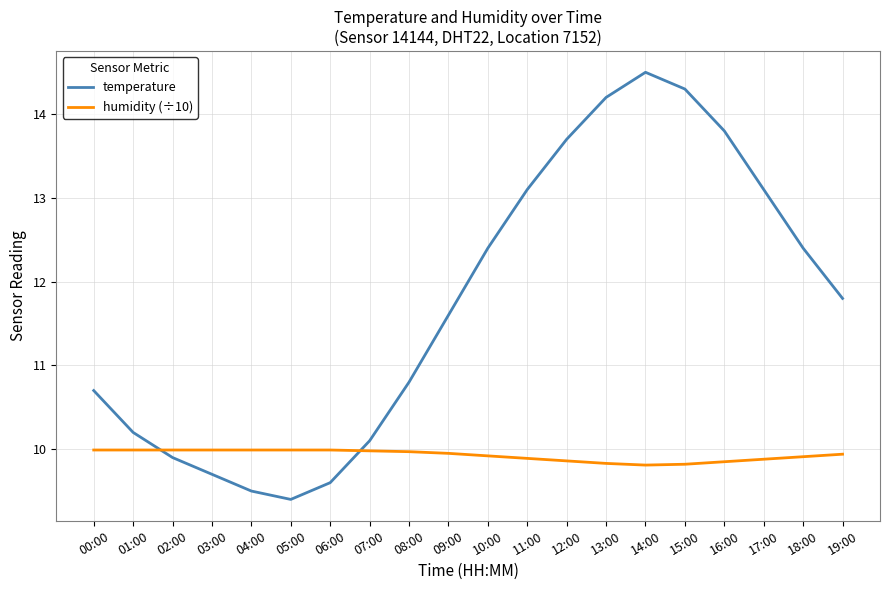

At which label does temperature reach its peak?

14:00